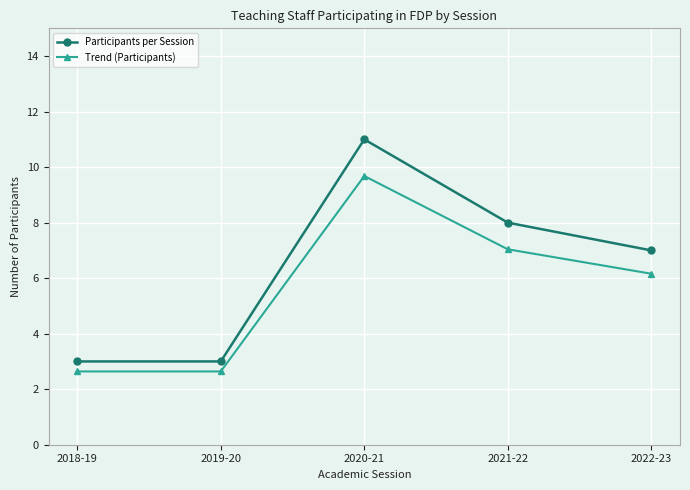

Reading left to right, extract all data points from this chart.

Participants per Session: 2018-19=3.0	2019-20=3.0	2020-21=11.0	2021-22=8.0	2022-23=7.0
Trend (Participants): 2018-19=2.6	2019-20=2.6	2020-21=9.7	2021-22=7.0	2022-23=6.2